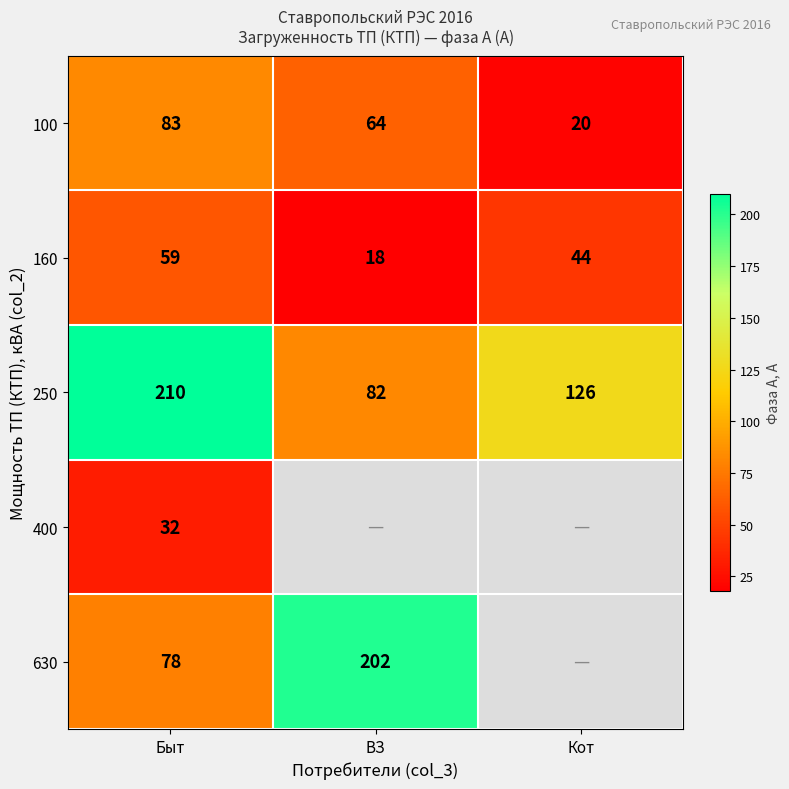

What is the sum of all 100 values?

167